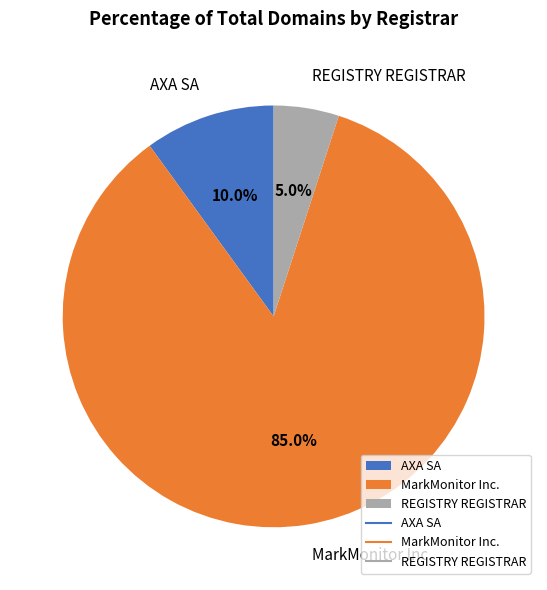

Is it true that MarkMonitor Inc. is 85% of the pie?

True